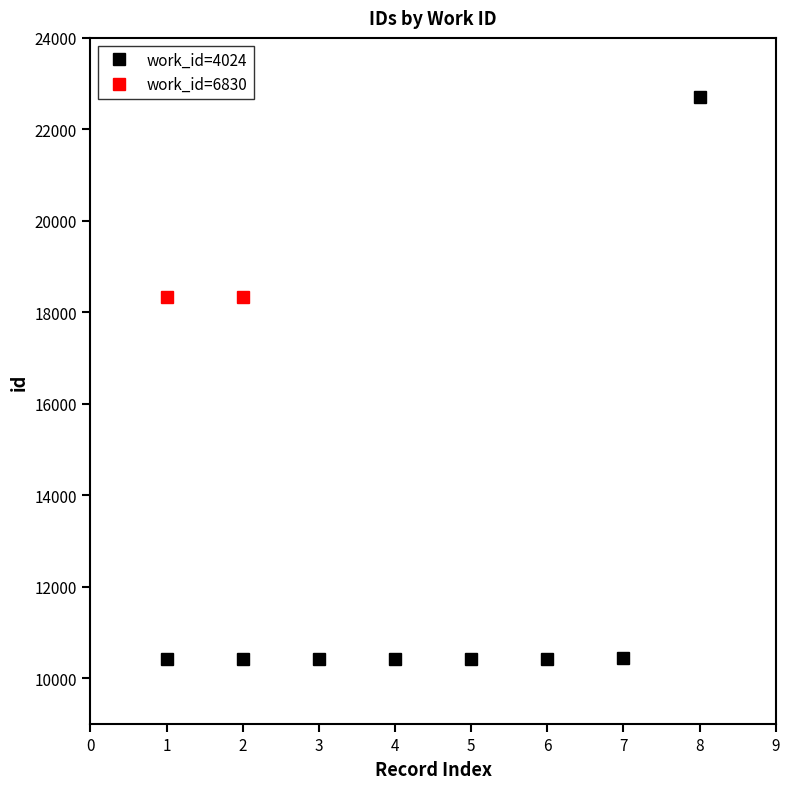

How many values are below 10423?

4